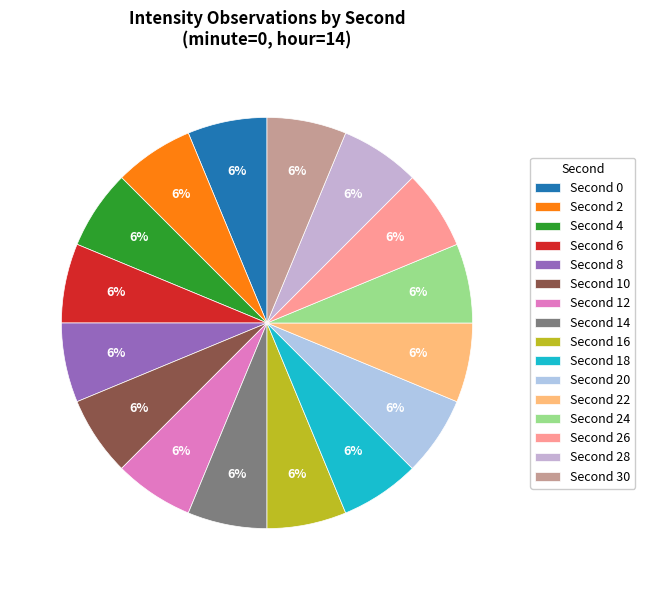

How many slices are in this pie chart?

16